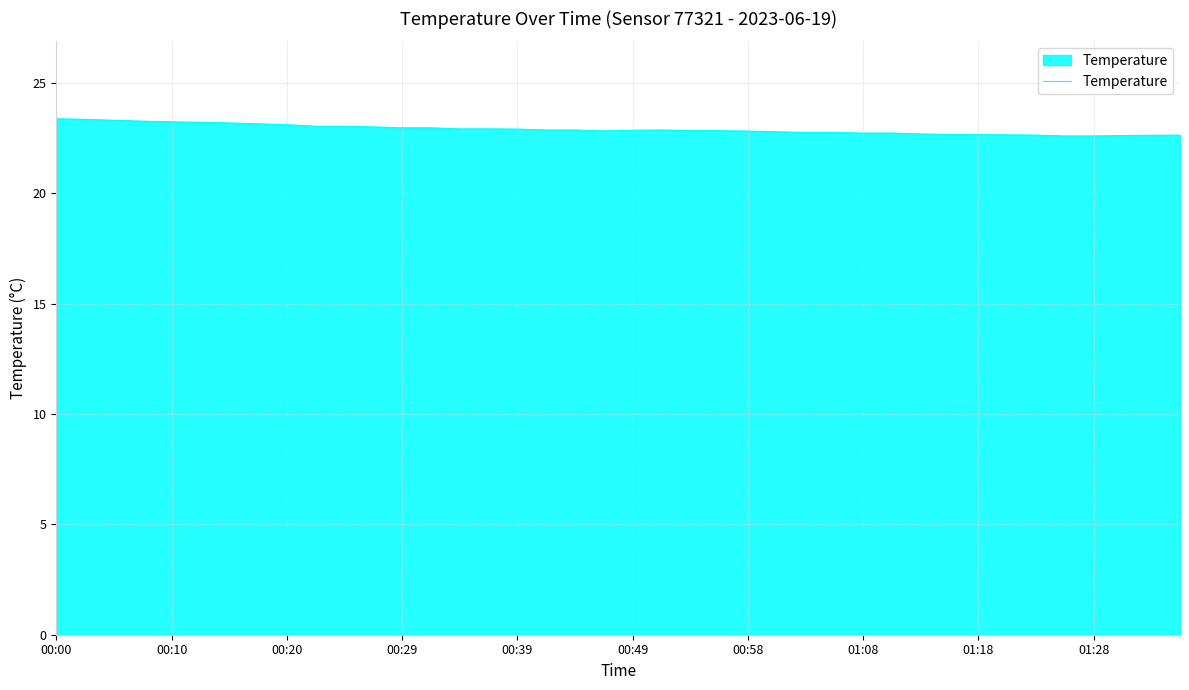

What is the smallest value displayed?

22.6